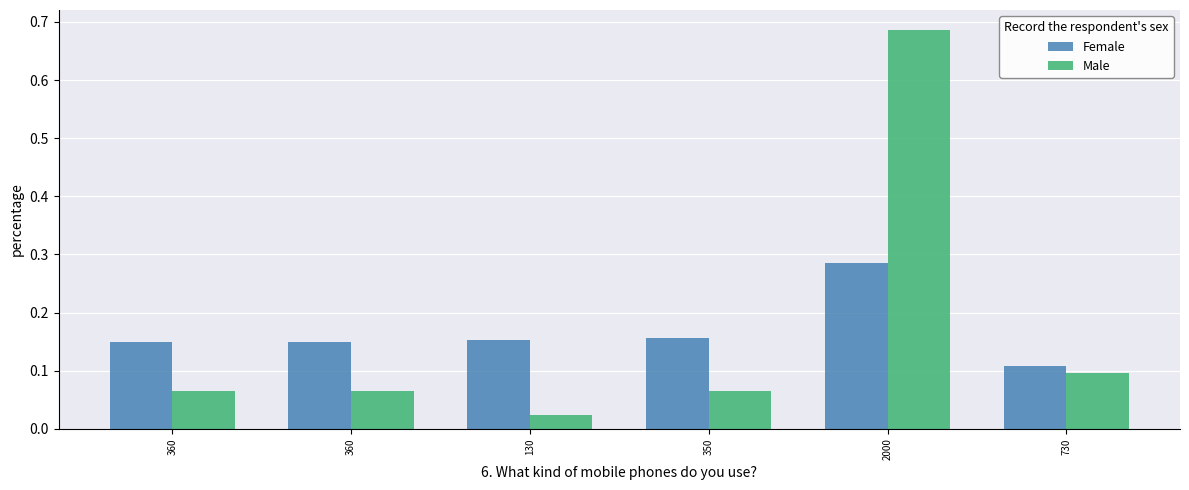

How many bars are there in each group?

2